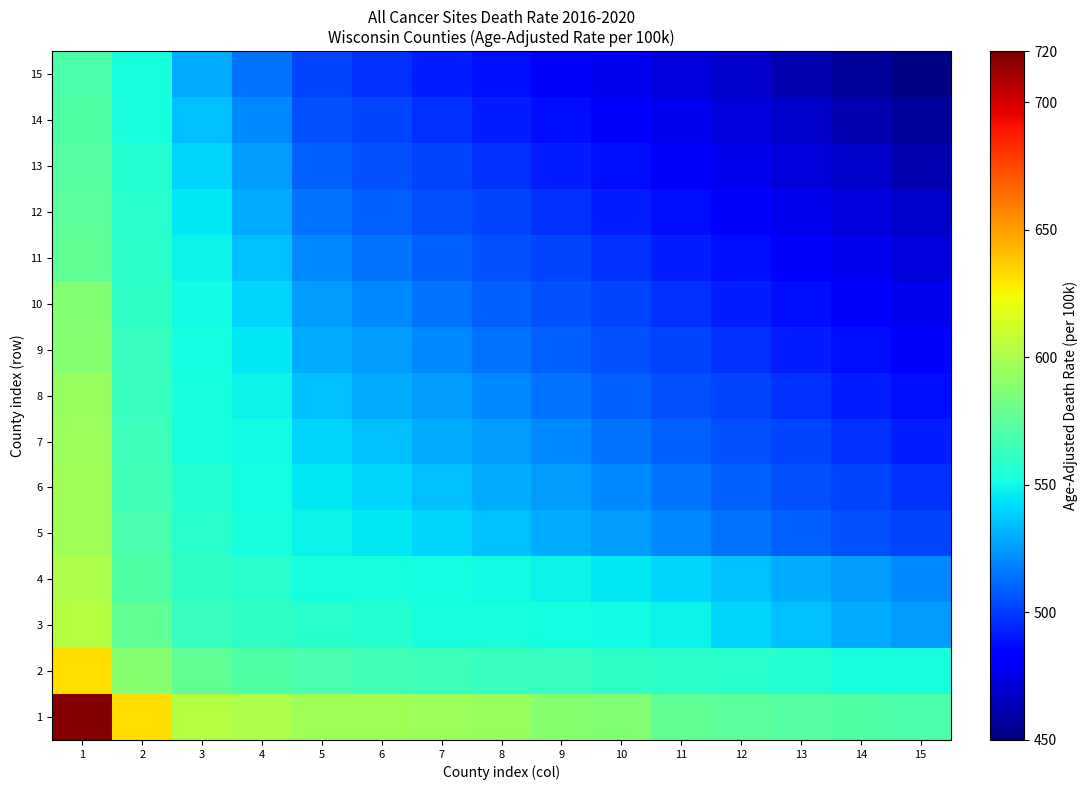

At which category is the sum across all series the highest?

1